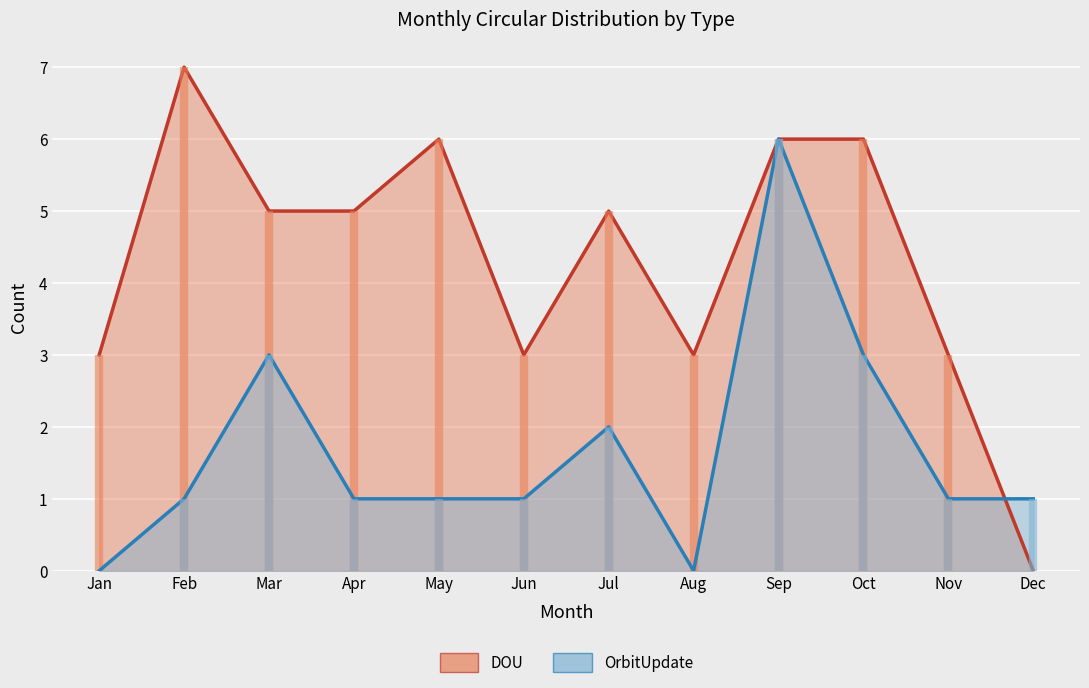

How many data points in DOU are less than 5?

5